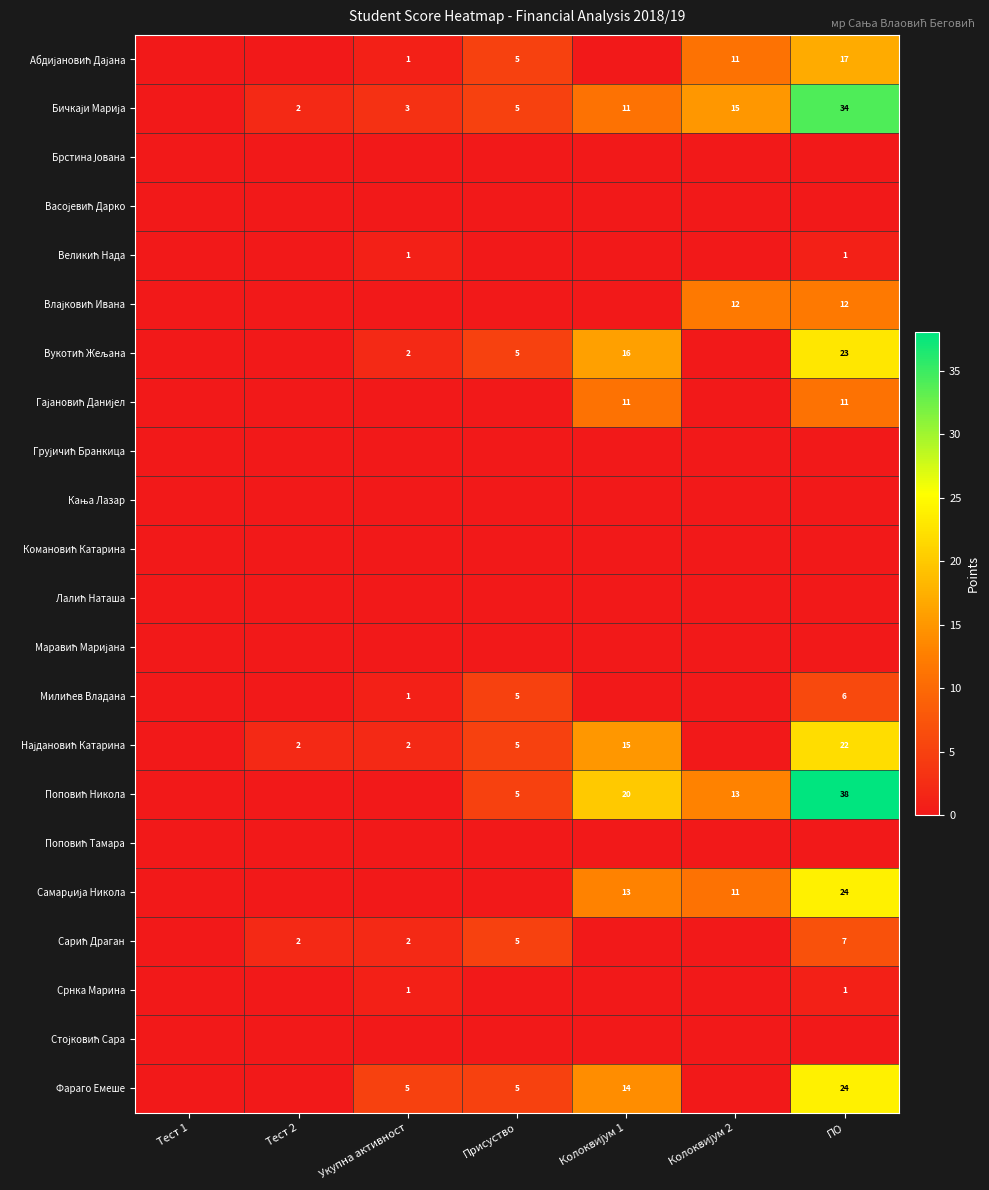

At Колоквијум 1, list the series in order from largest to smallest.

Поповић Никола, Вукотић Жељана, Најдановић Катарина, Фараго Емеше, Самарџија Никола, Бичкаји Марија, Гајановић Данијел, Абдијановић Дајана, Брстина Јована, Васојевић Дарко, Великић Нада, Влајковић Ивана, Грујичић Бранкица, Кања Лазар, Комановић Катарина, Лалић Наташа, Маравић Маријана, Милићев Владана, Поповић Тамара, Сарић Драган, Срнка Марина, Стојковић Сара